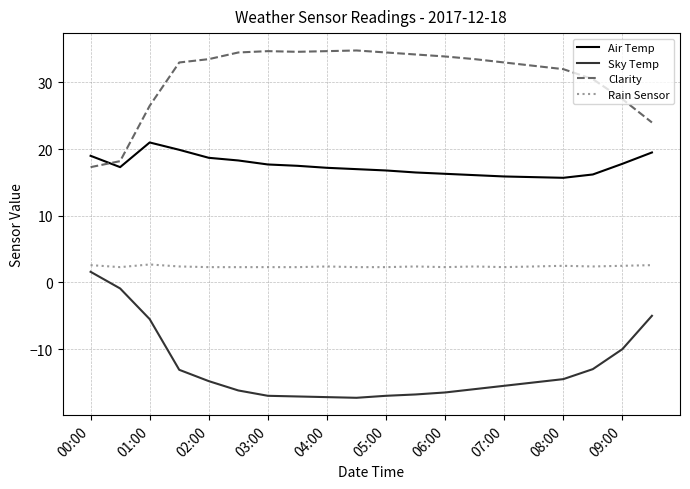

How many intersections are there between Clarity and Air Temp?

1